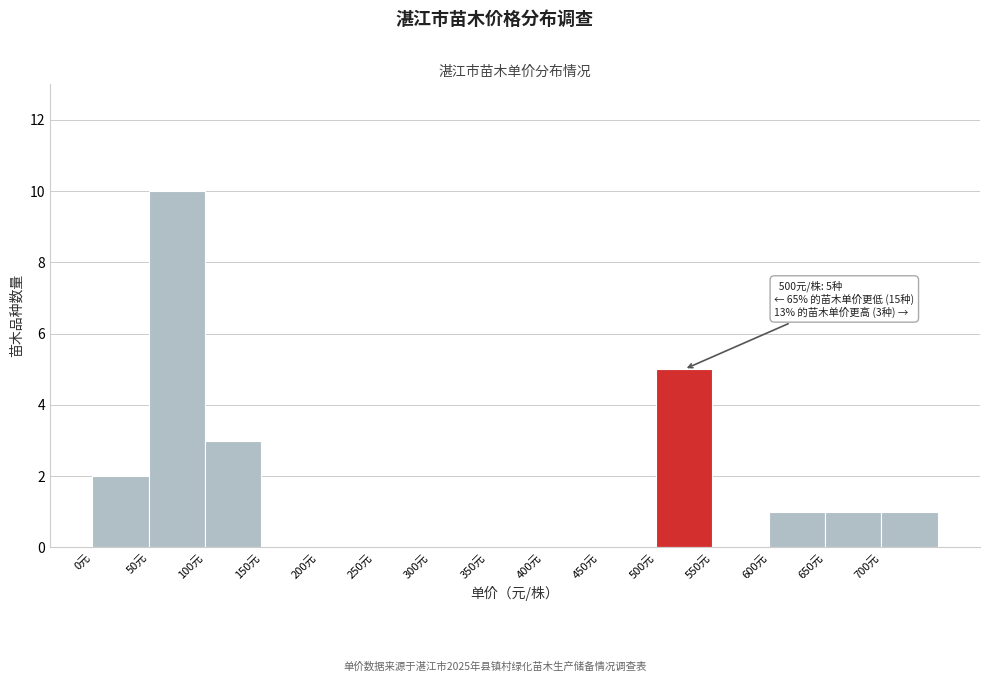

Over which range of the x-axis is the bar tallest?

50 to 100